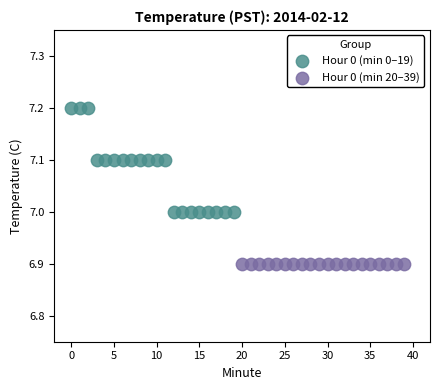

Which series contains the lowest Y value?

Hour 0 (min 20–39)